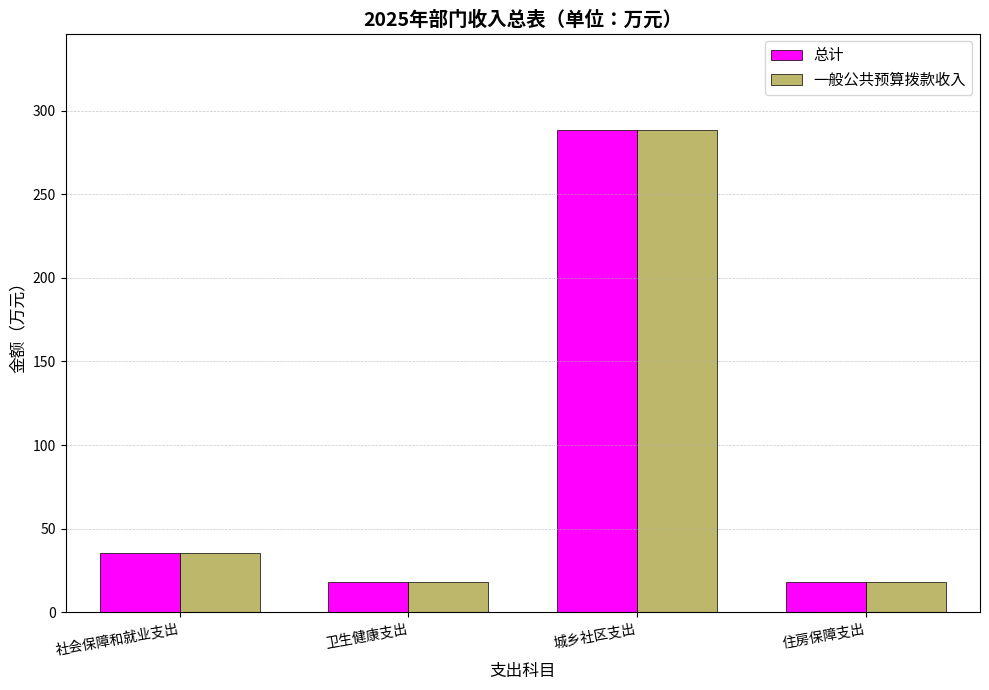

True or false: 一般公共预算拨款收入 has a value of 16.6 at 社会保障和就业支出.

False